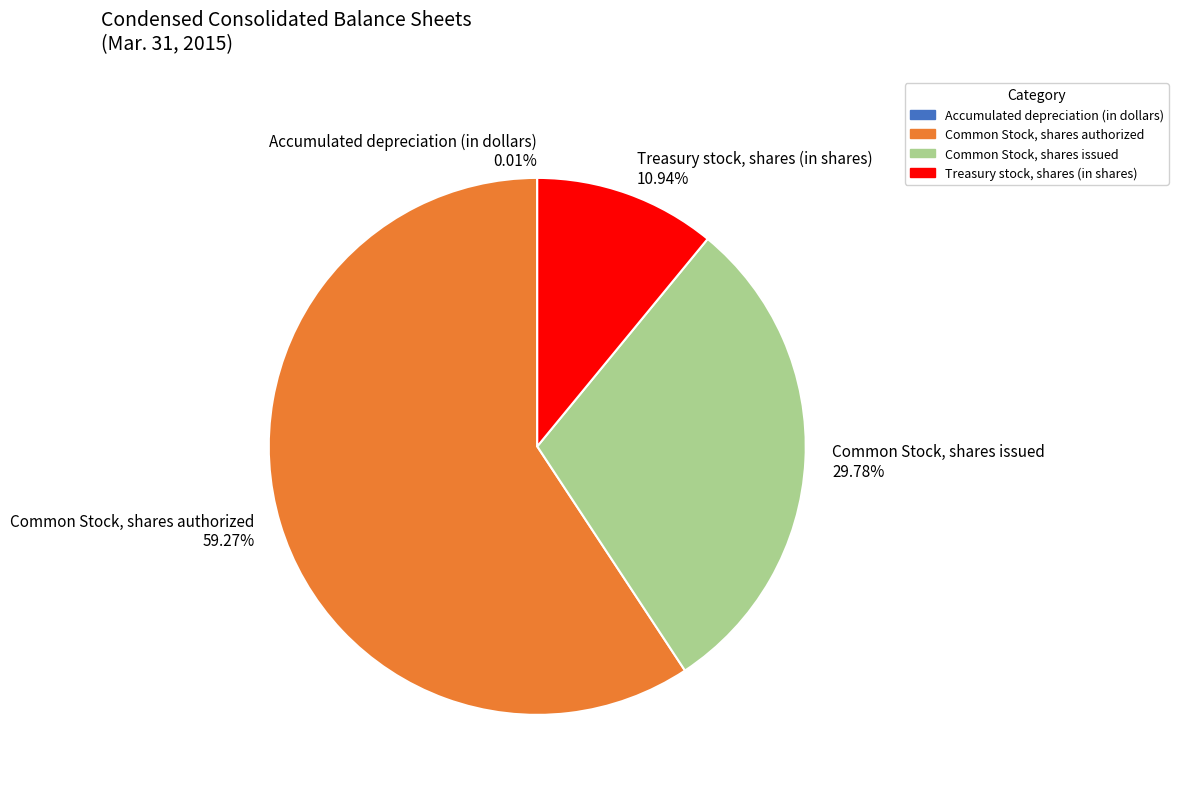

Combined, do Treasury stock, shares (in shares) and Common Stock, shares authorized account for over 50%?

Yes